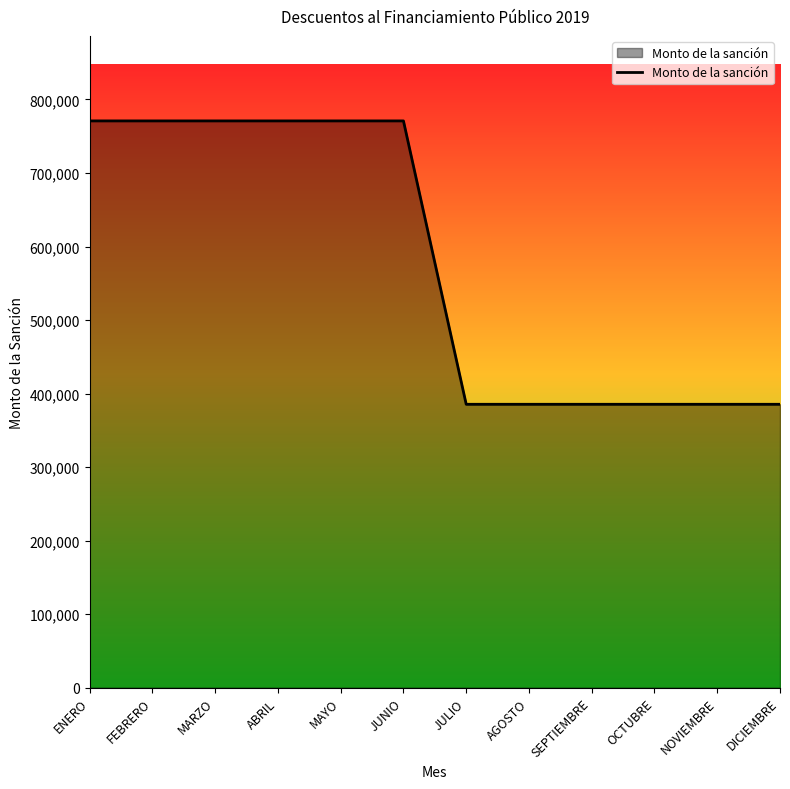

What value does the data have at MAYO?

770848.7